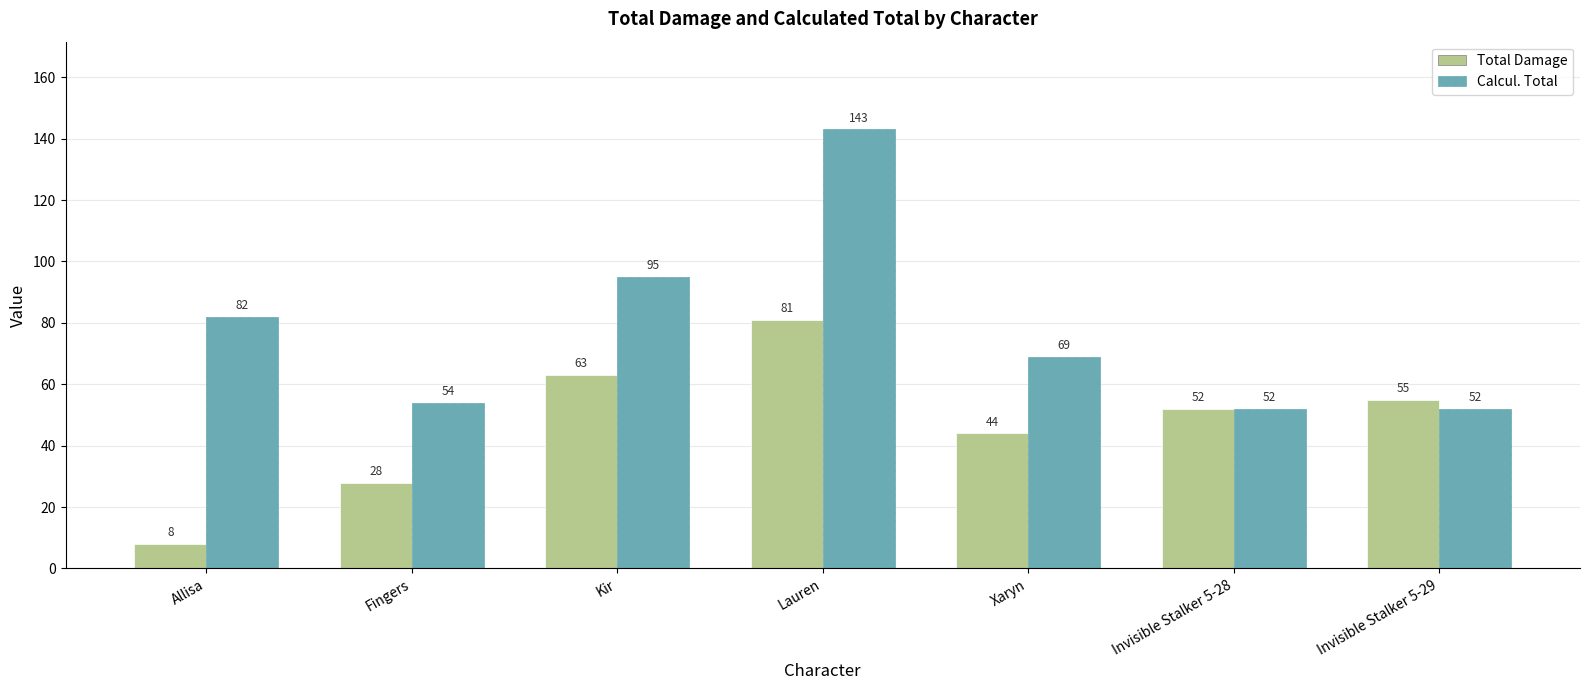

What is the label of the 7th bar from the left?

Invisible Stalker 5-29